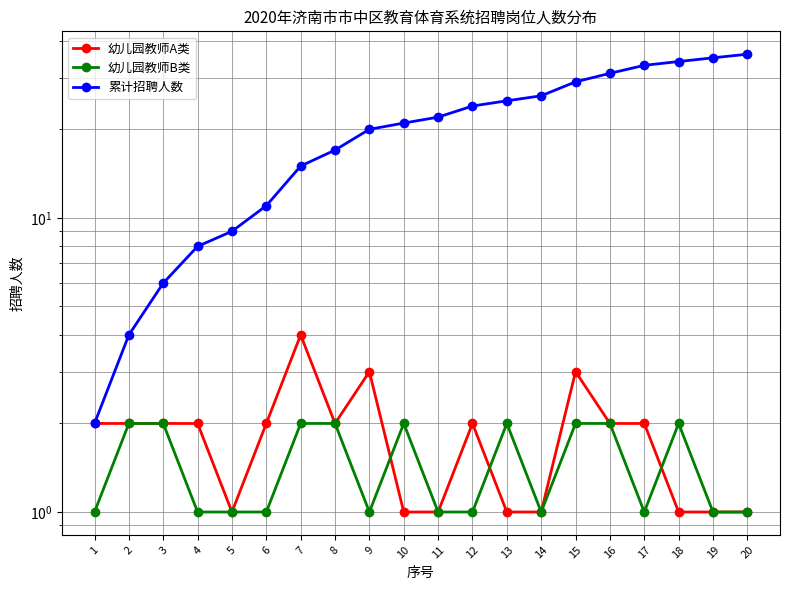

Rank the series by their maximum value, from lowest to highest.

幼儿园教师B类, 幼儿园教师A类, 累计招聘人数